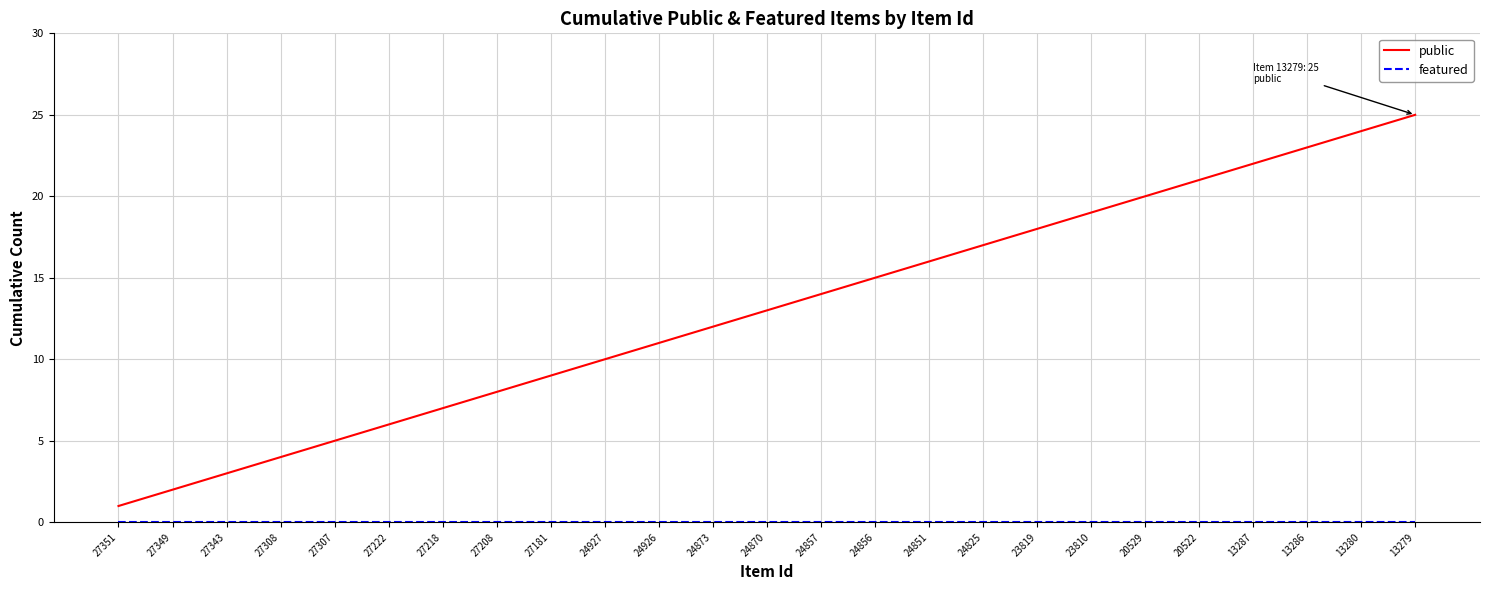

The public series shows 9 at 27218. True or false?

False